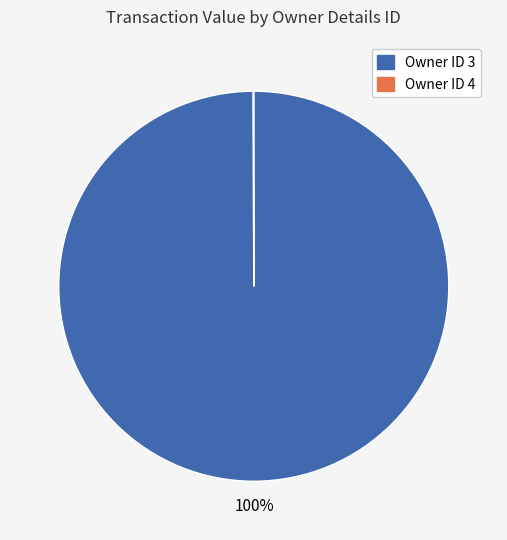

To the nearest percent, what is the difference between the largest and smallest slice percentages?

100%